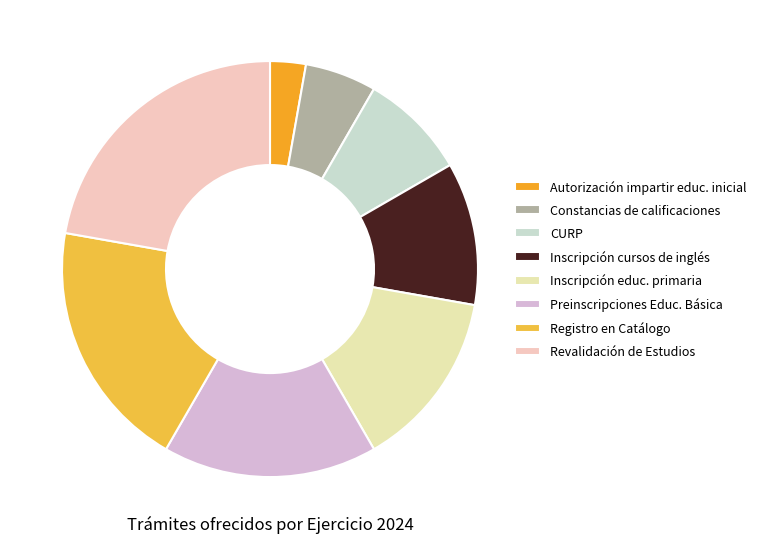

How many segments does this pie chart have?

8